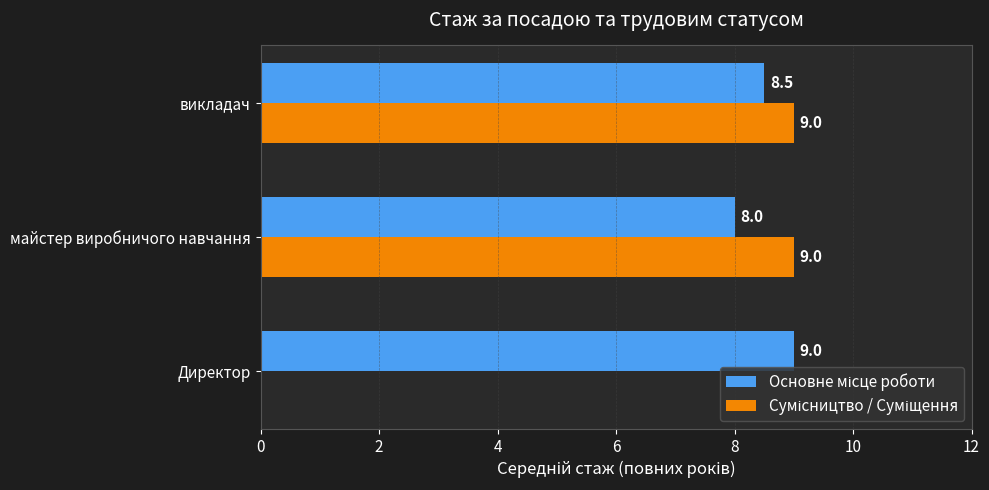

What is the total value across all series at викладач?

17.5